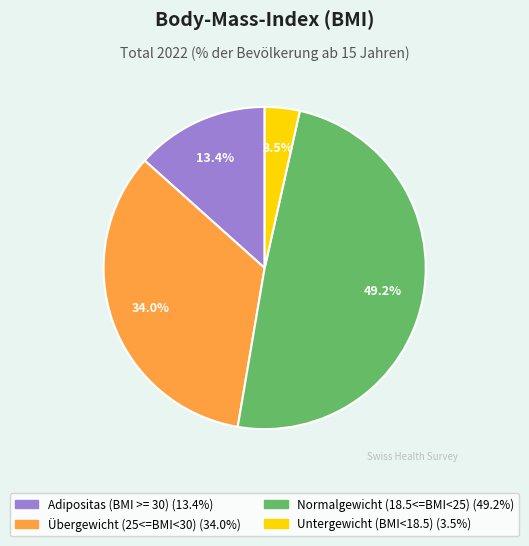

Combined, what portion of the pie is Übergewicht (25<=BMI<30) and Untergewicht (BMI<18.5)?

37.5%